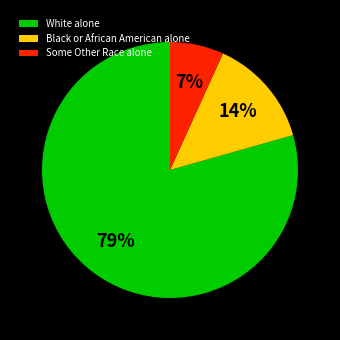

Approximately how many times larger is the value at Black or African American alone compared to Some Other Race alone?

2.0